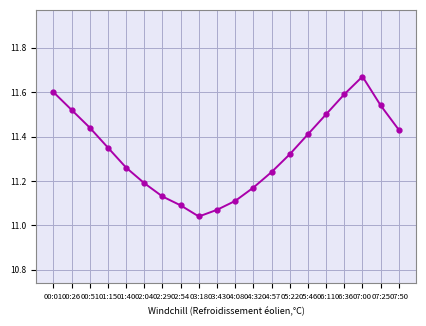

What is the sum of all values?

226.7